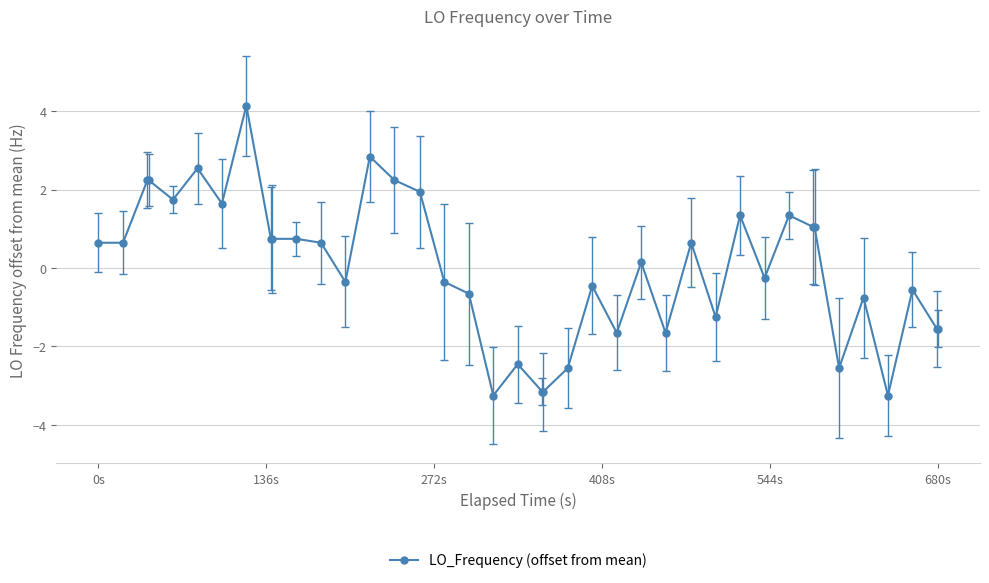

Does the chart have visible grid lines?

Yes